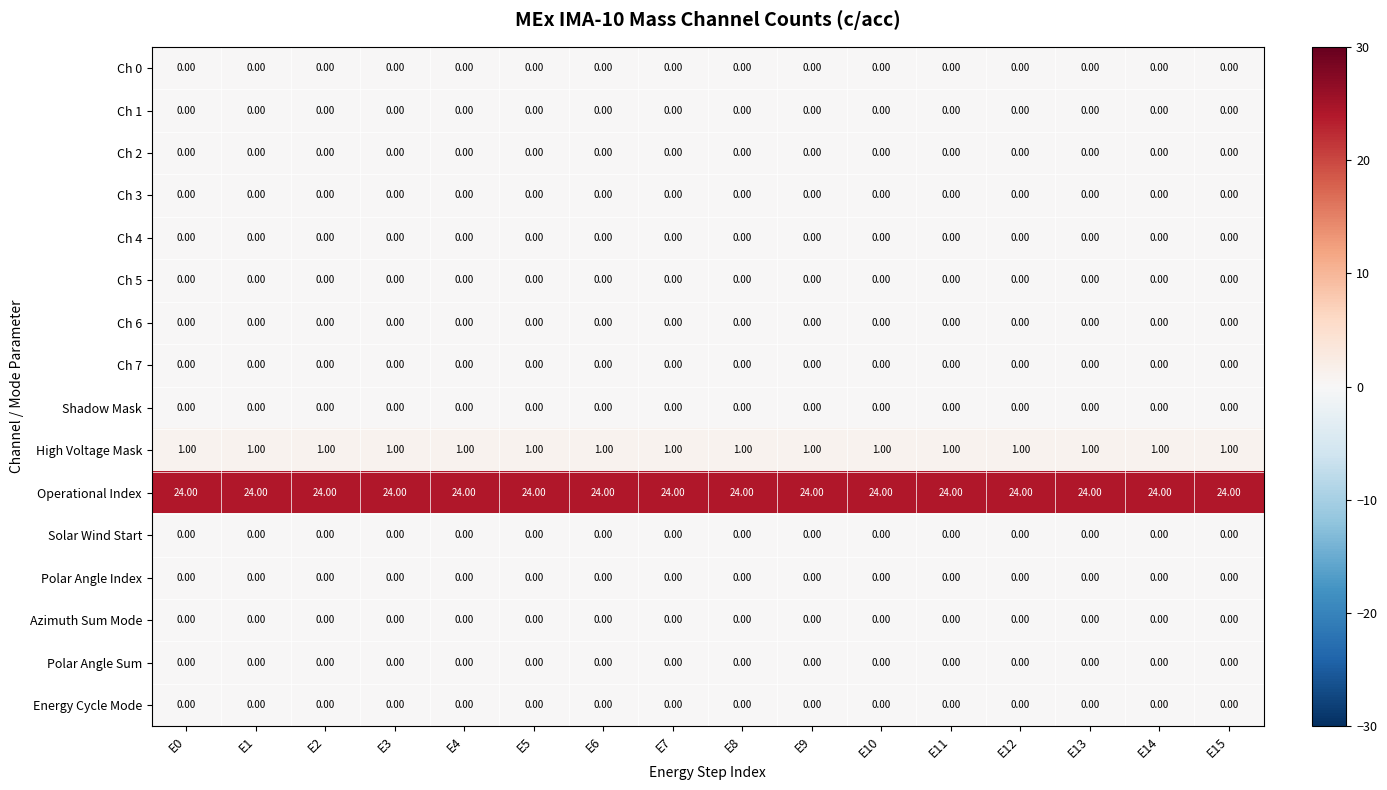

What is the difference between the highest and lowest values at E3?

24